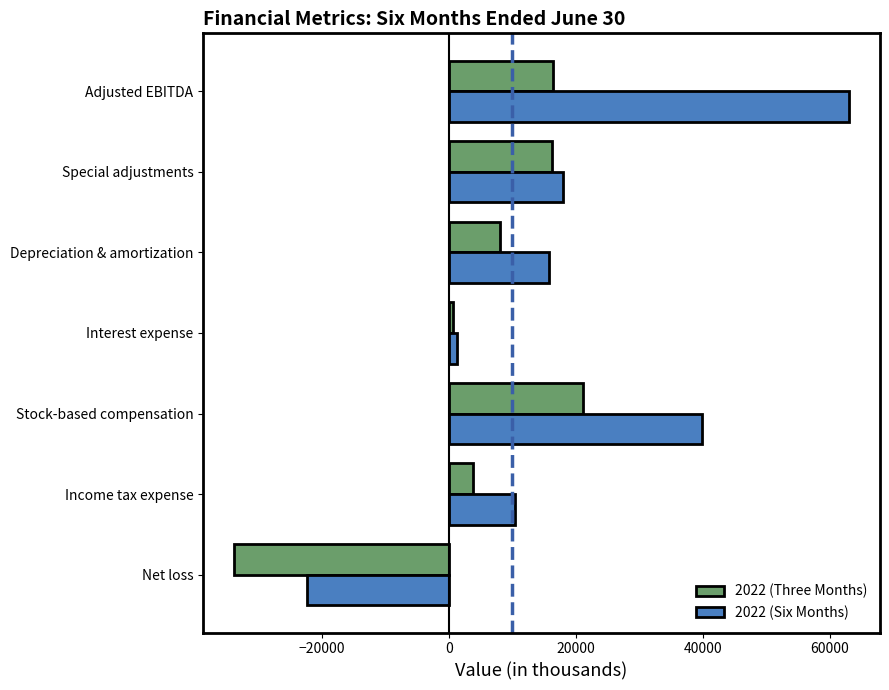

The value of 2022 (Three Months) at Special adjustments is 16282. True or false?

True